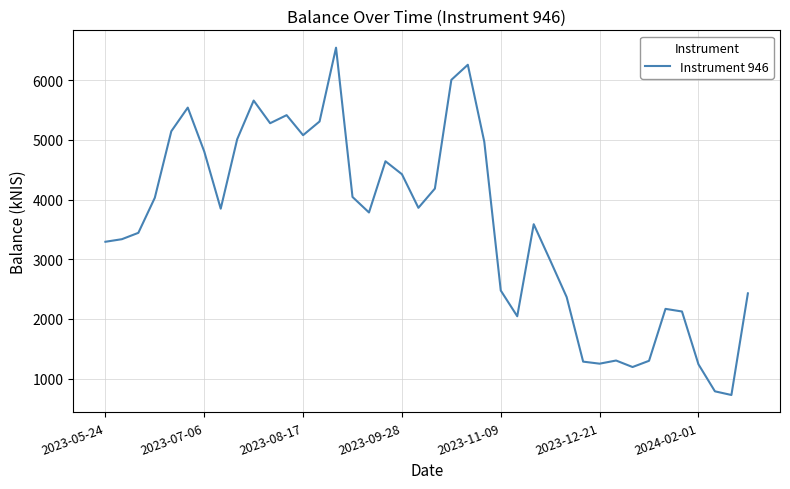

True or false: the data has more than 2 interior local peaks.

True